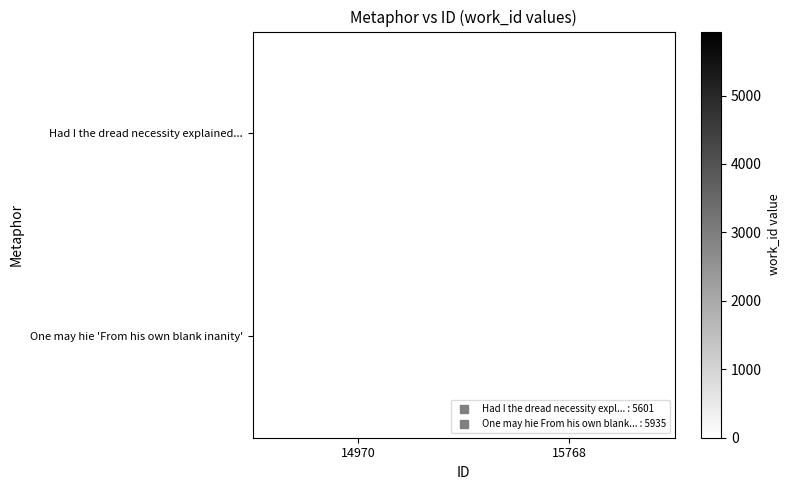

At which label is Had I the dread necessity explained... closest to 5601?

14970